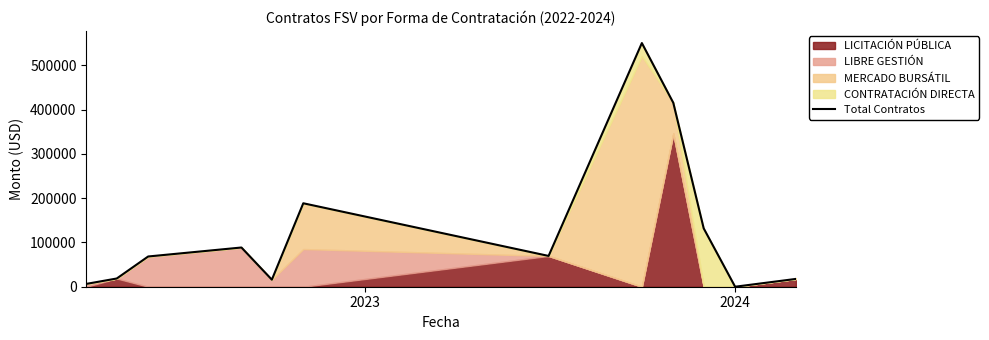

What is the greatest value displayed?

550157.5